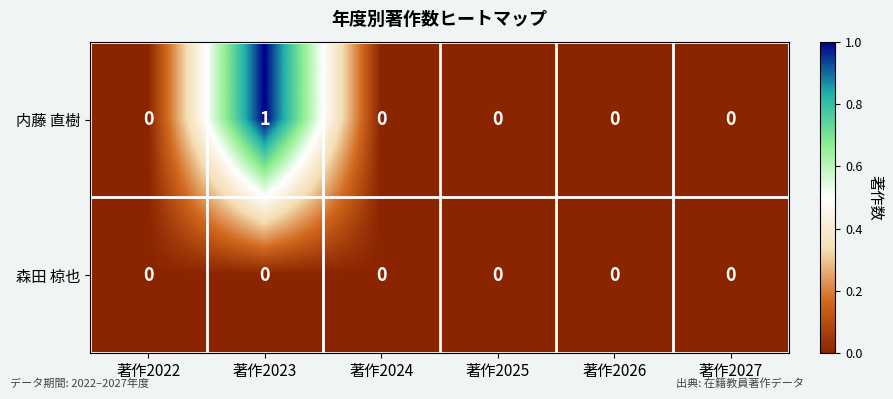

How many series are shown in this chart?

2